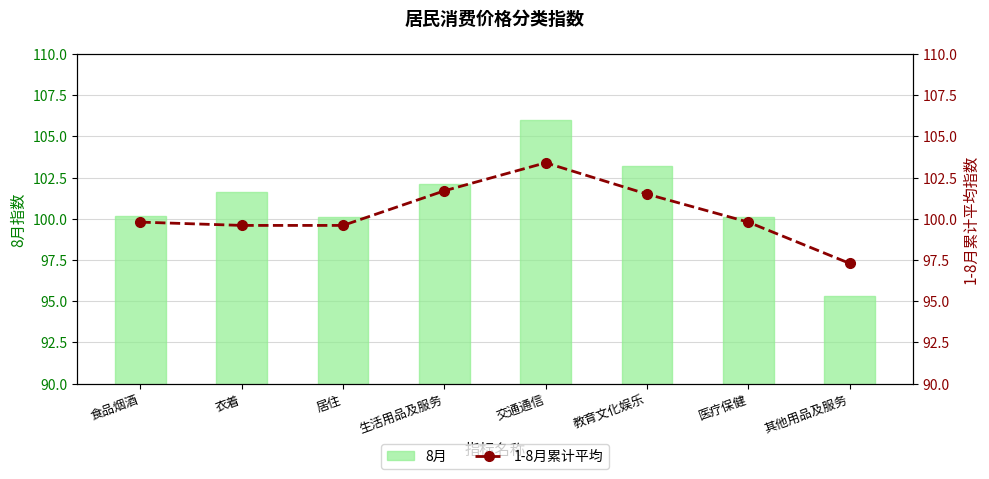

What is the difference between the second highest and minimum values in the 1-8月累计平均 series?

4.4